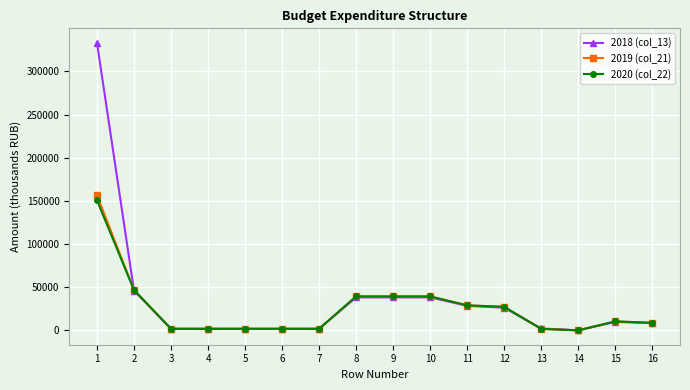

What is the maximum value shown in the chart?

333288.4